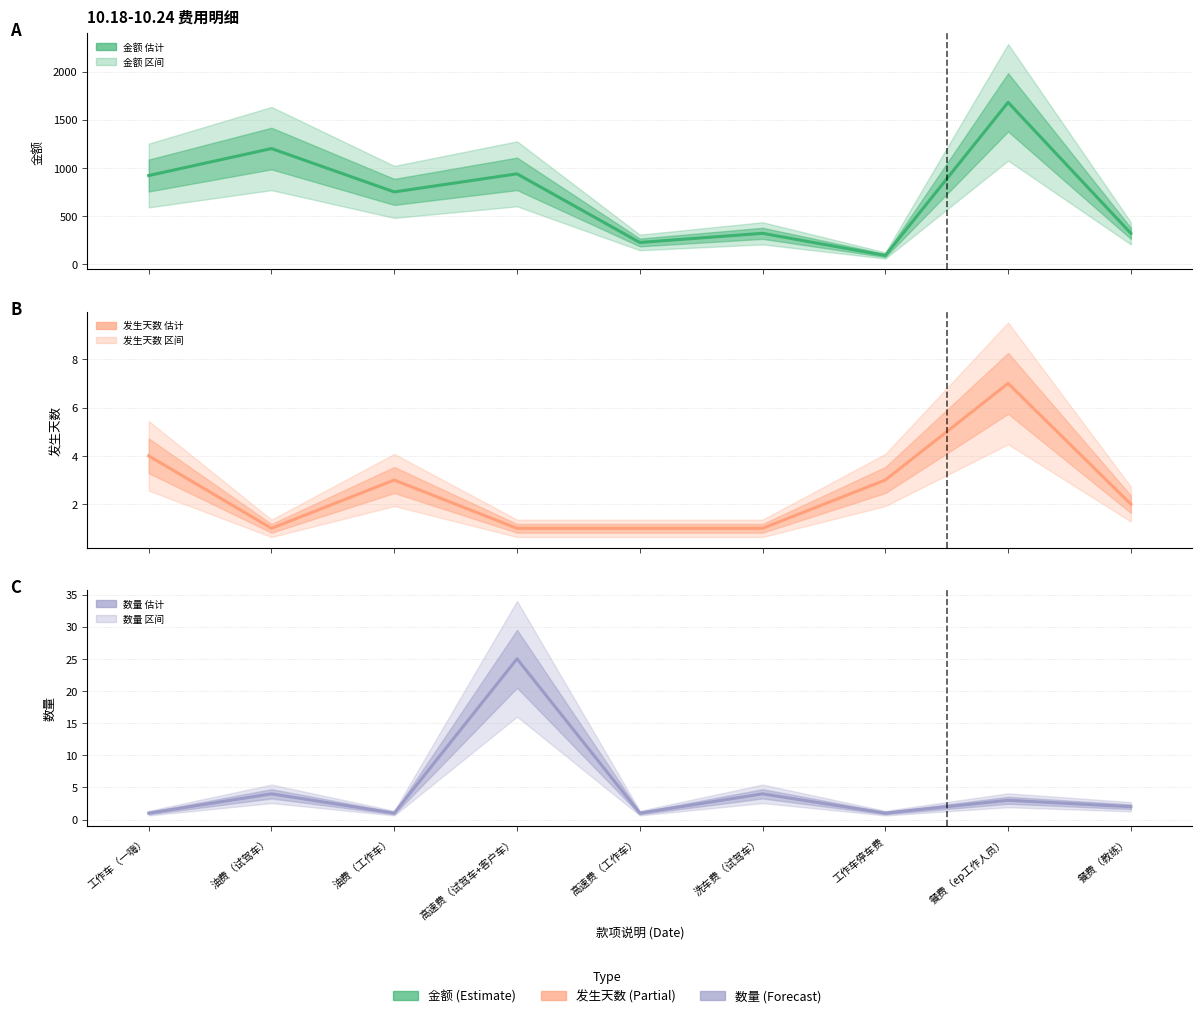

Which has a higher value, 工作车（一嗨） or 高速费（工作车）?

工作车（一嗨）